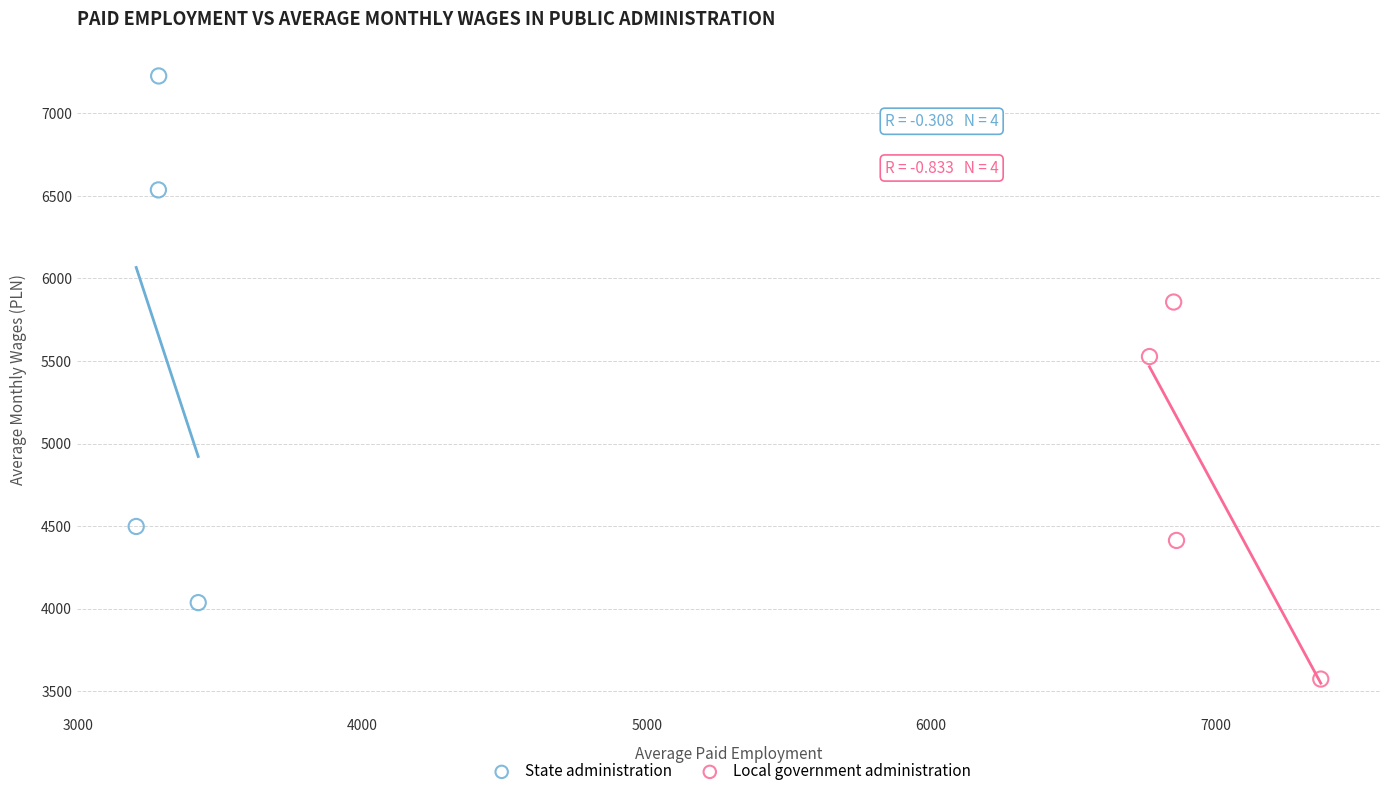

Which series reaches the minimum Y coordinate?

Local government administration